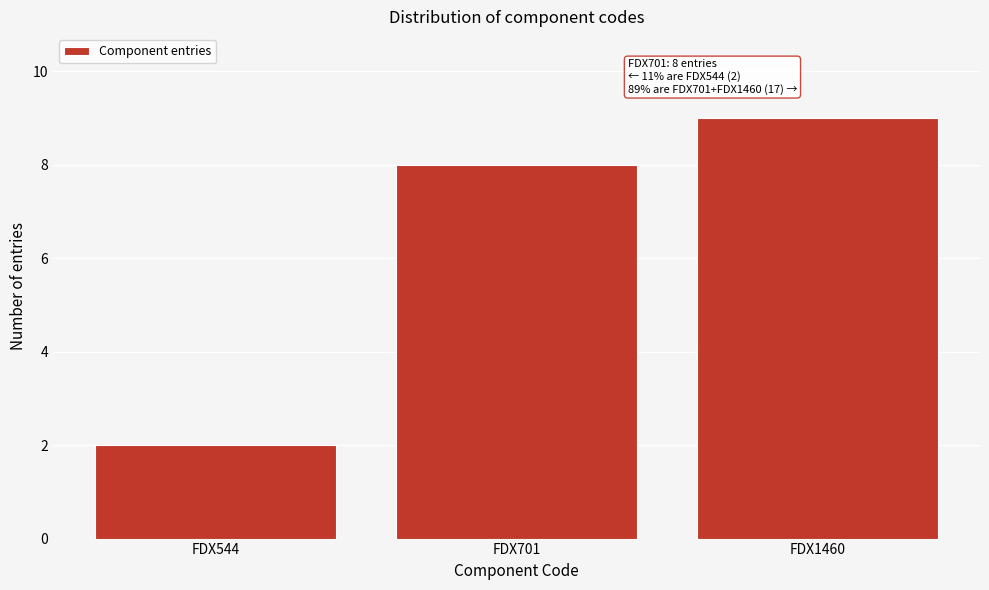

Reading left to right, what are all the values shown in this chart?

FDX544=2	FDX701=8	FDX1460=9